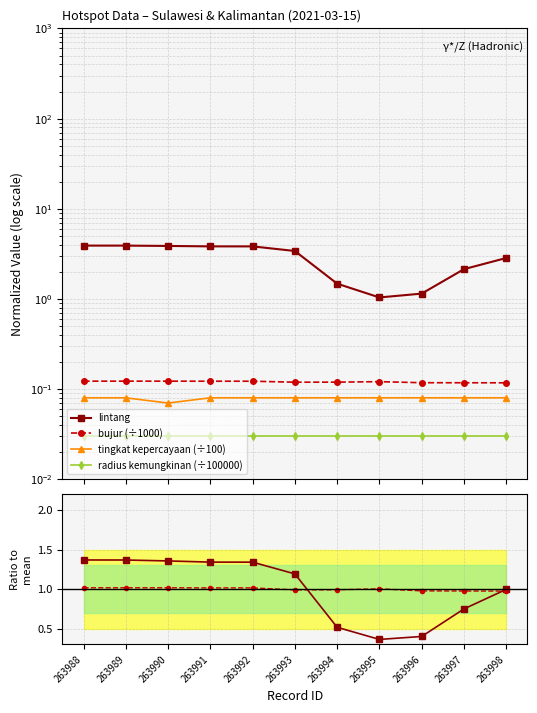

What value does the bujur ratio series have at 263996?

1.0